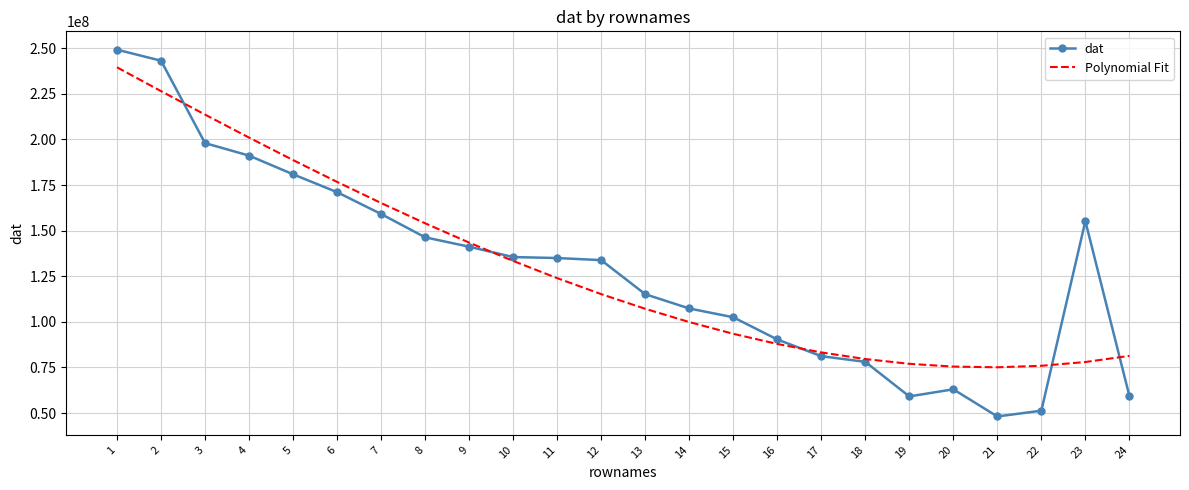

At which label does dat first exceed 135006516?

1